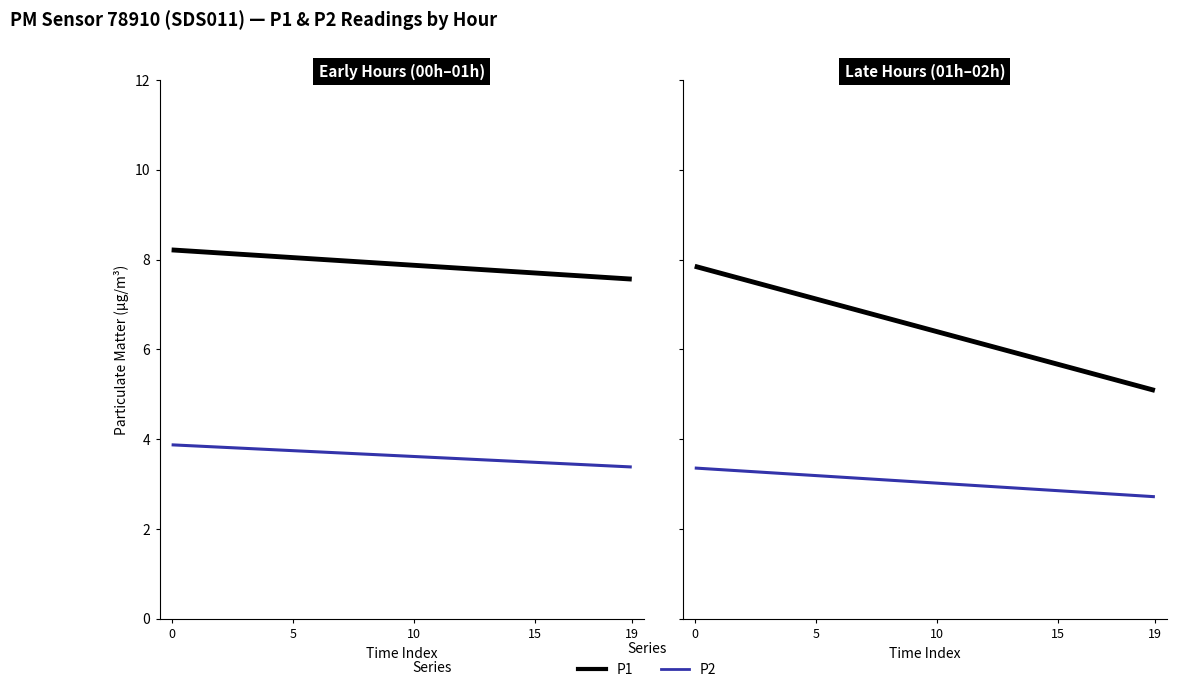

What is the sum of the P2_late values at 02:00 and 03:00?

6.8